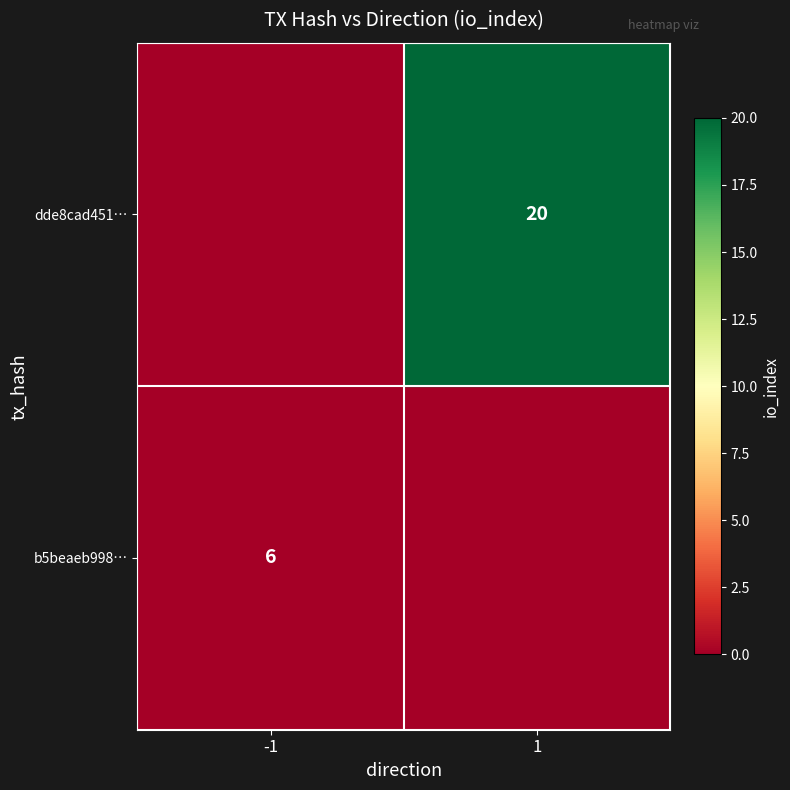

Is it true that dde8cad451… equals 10 at 1?

False